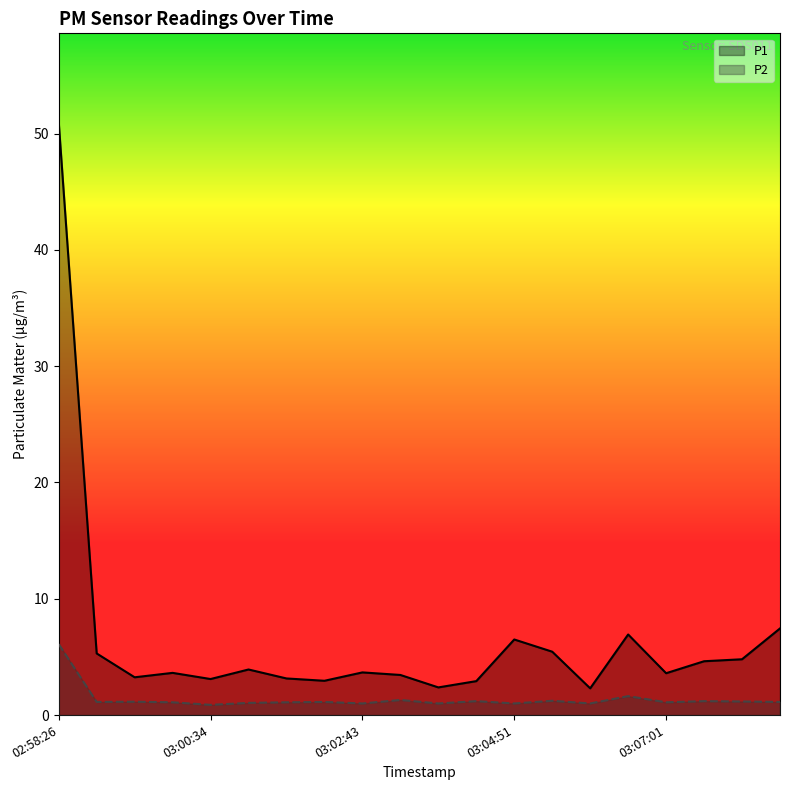

List the labels in order of P1 value, smallest first.

03:05:54, 03:03:47, 03:04:18, 03:02:11, 03:00:34, 03:01:39, 02:59:31, 03:03:15, 03:07:01, 03:00:02, 03:02:43, 03:01:07, 03:07:33, 03:08:05, 02:58:58, 03:05:22, 03:04:51, 03:06:27, 03:08:37, 02:58:26